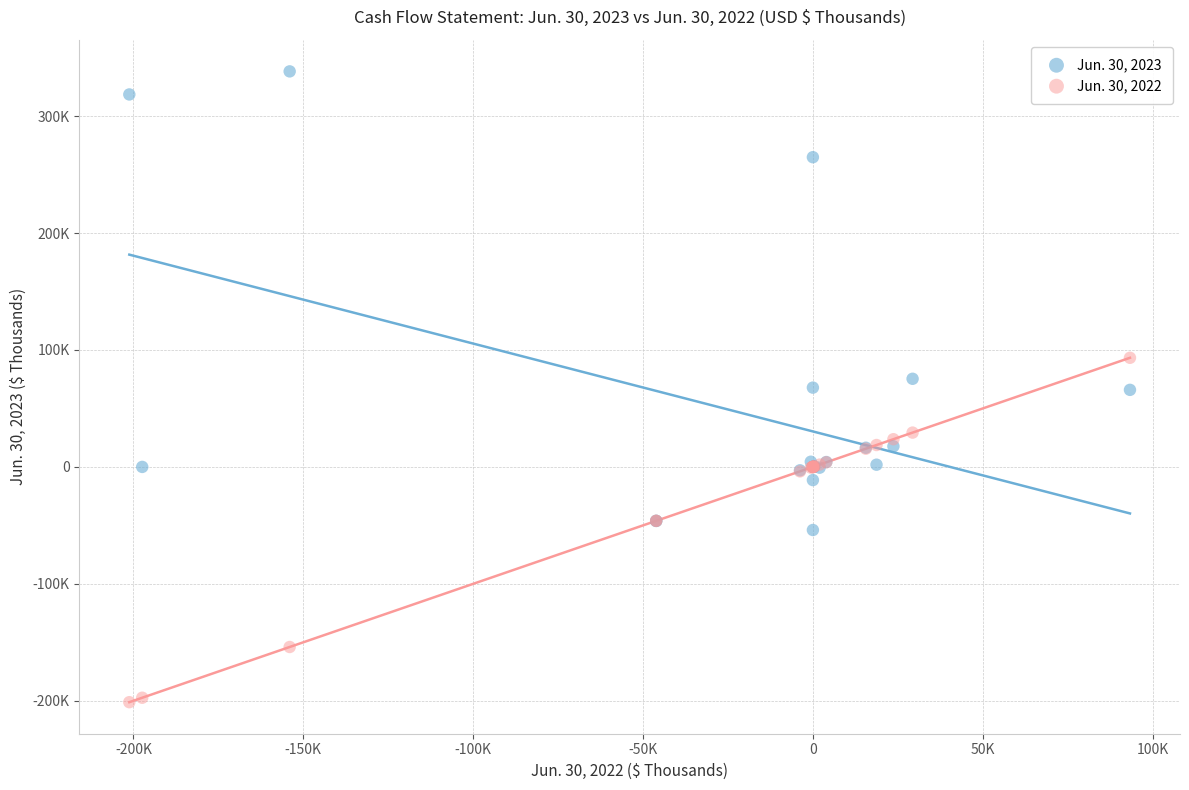

Which series has the largest Y range (max minus min)?

Jun. 30, 2023